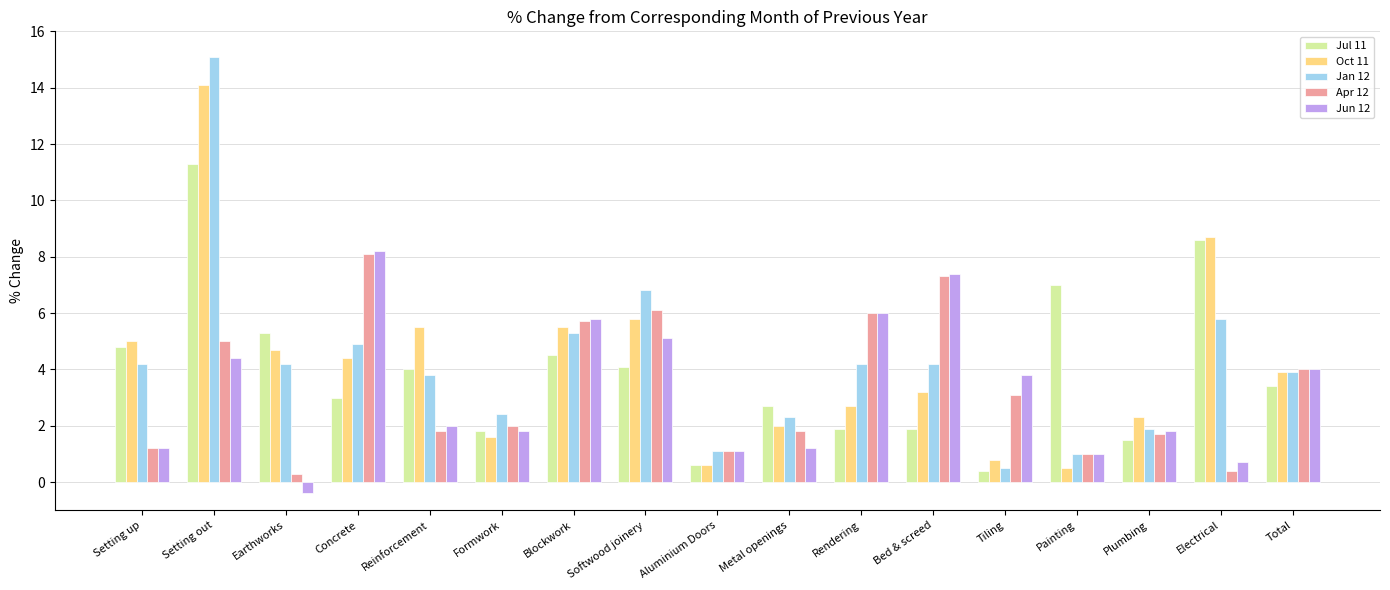

What is the label of the 17th bar from the right?

Setting up